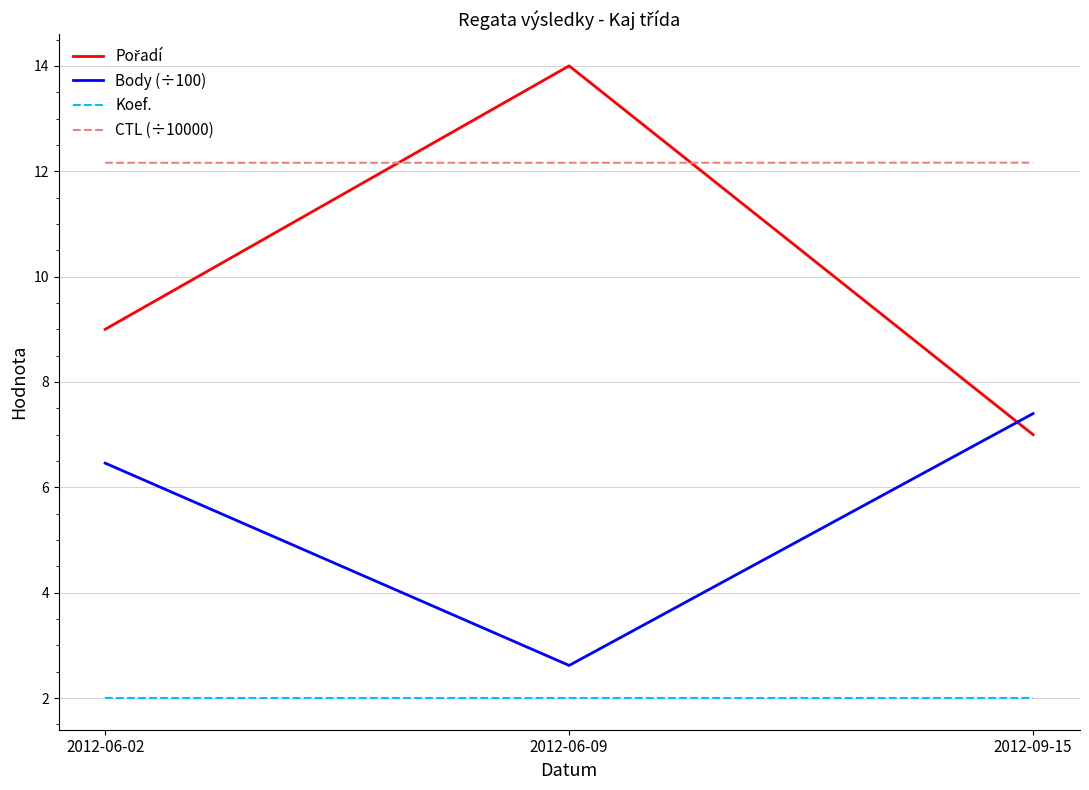

True or false: Koef. has a value of 2.0 at 2012-09-15.

True